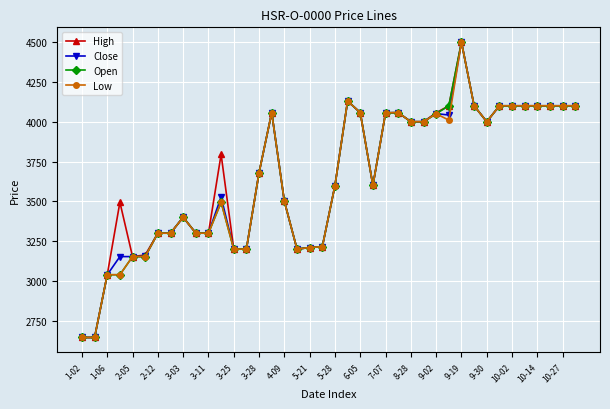

How many values in the Close series are below 3680?

20